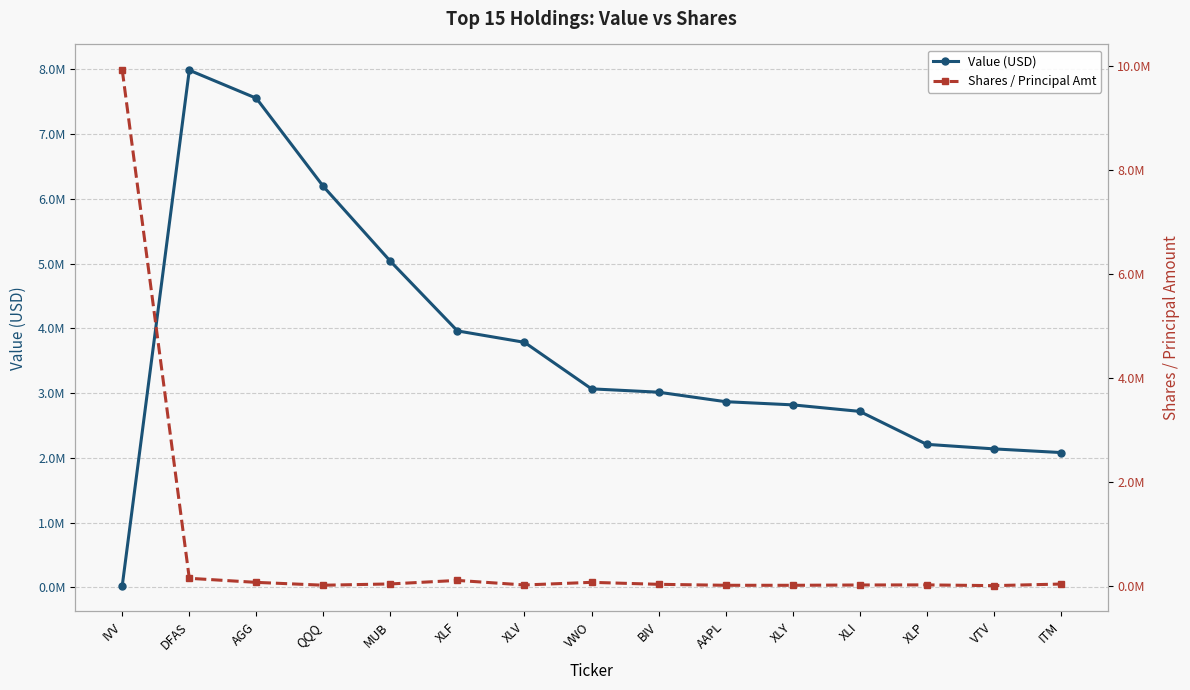

How many lines are shown in the chart?

2